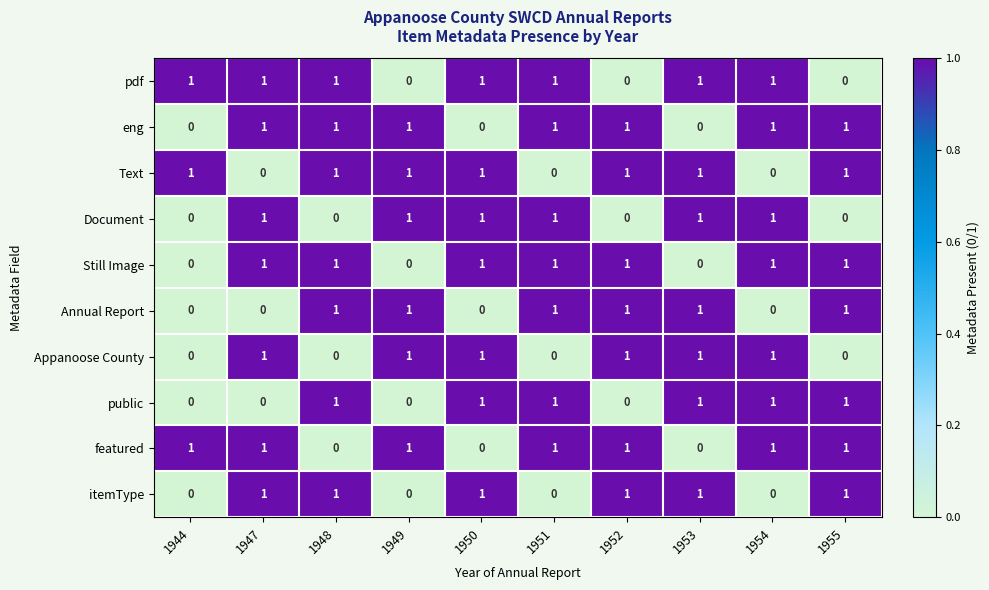

True or false: eng has a value of 0 at 1949.

False